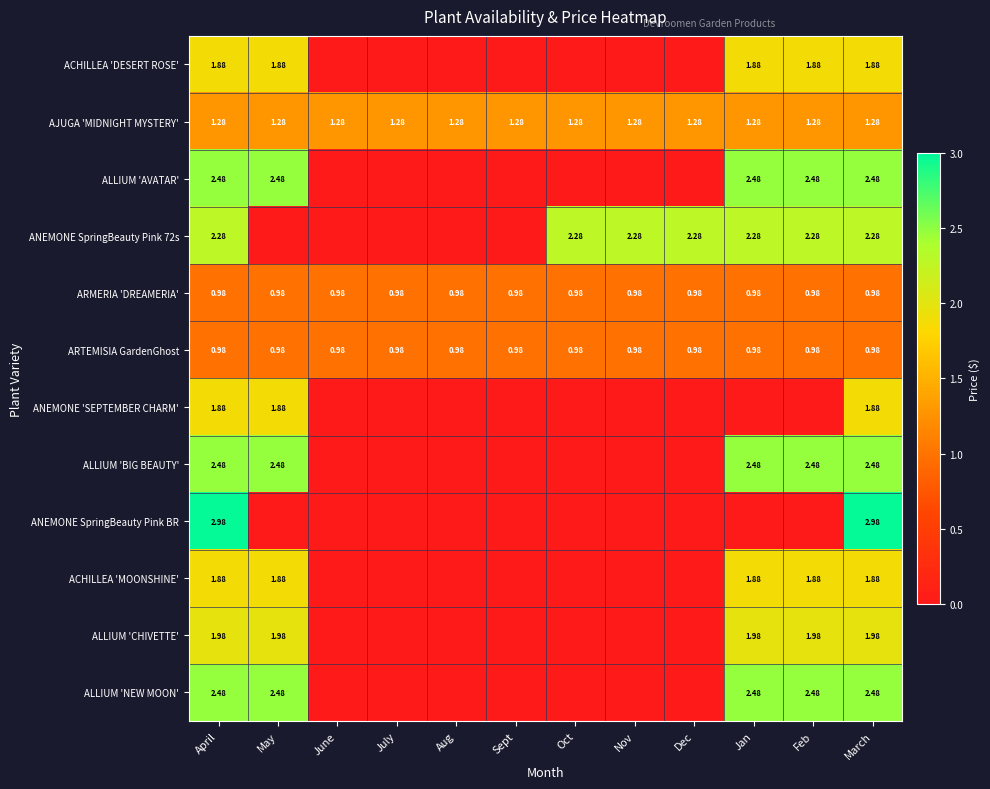

Is the value of ARMERIA 'DREAMERIA' at Dec greater than the value of ALLIUM 'CHIVETTE' at March?

No